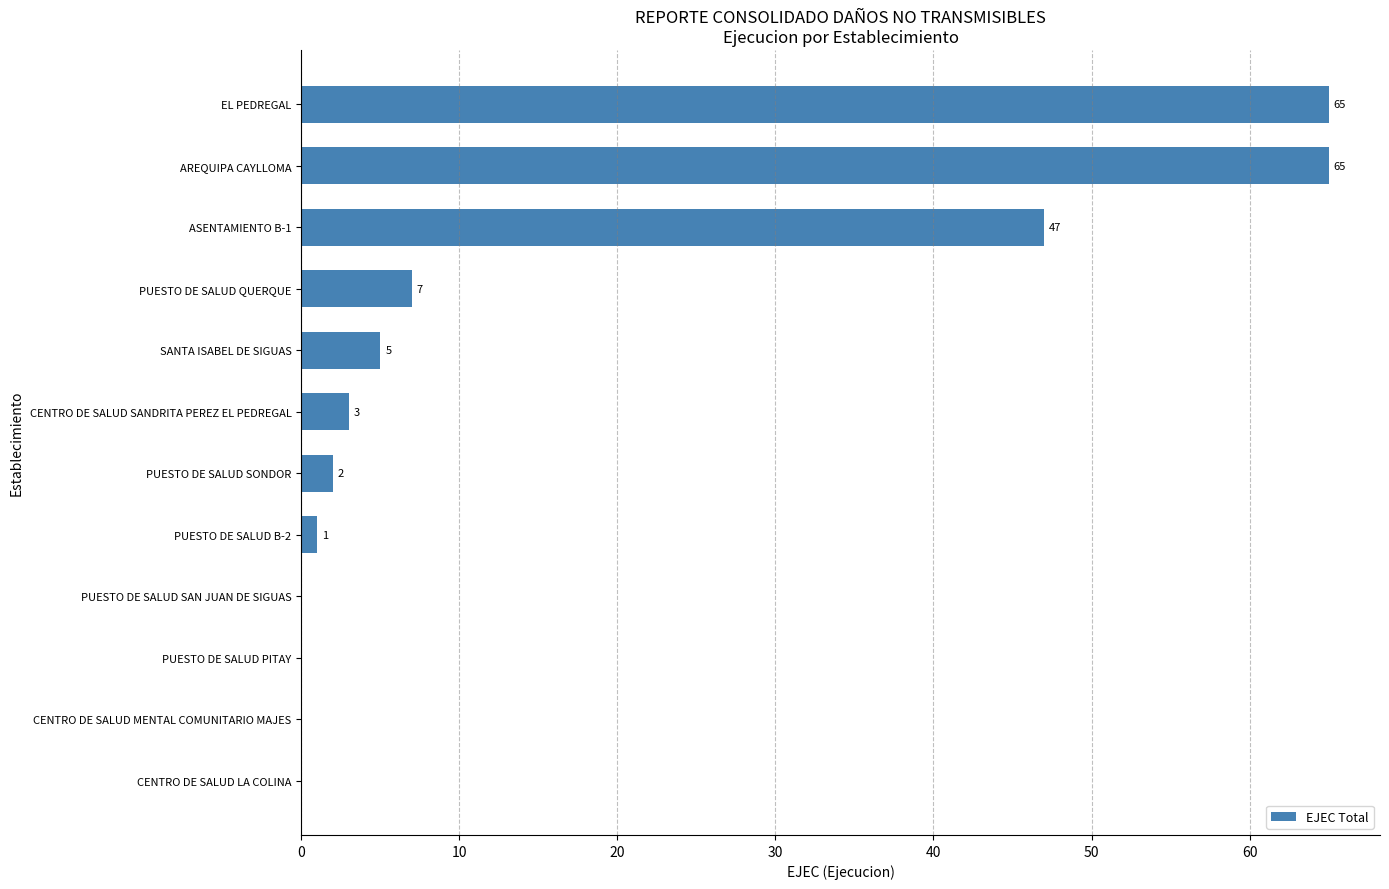

Are the bars grouped side by side (vs. stacked)?

No